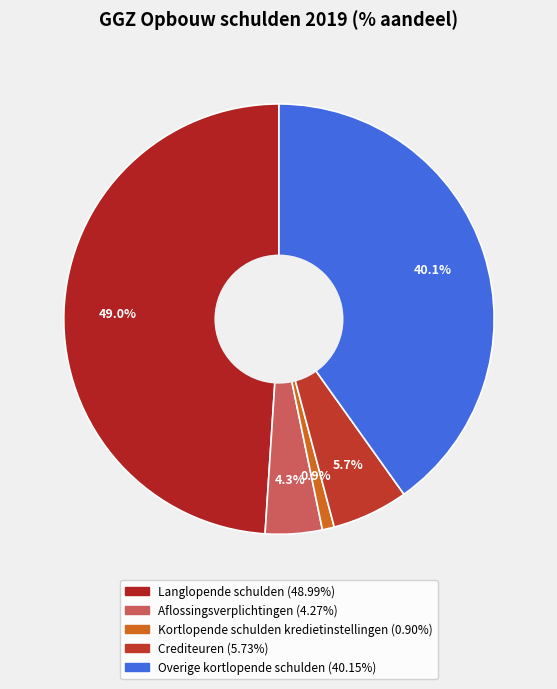

Count the number of slices in the pie.

5